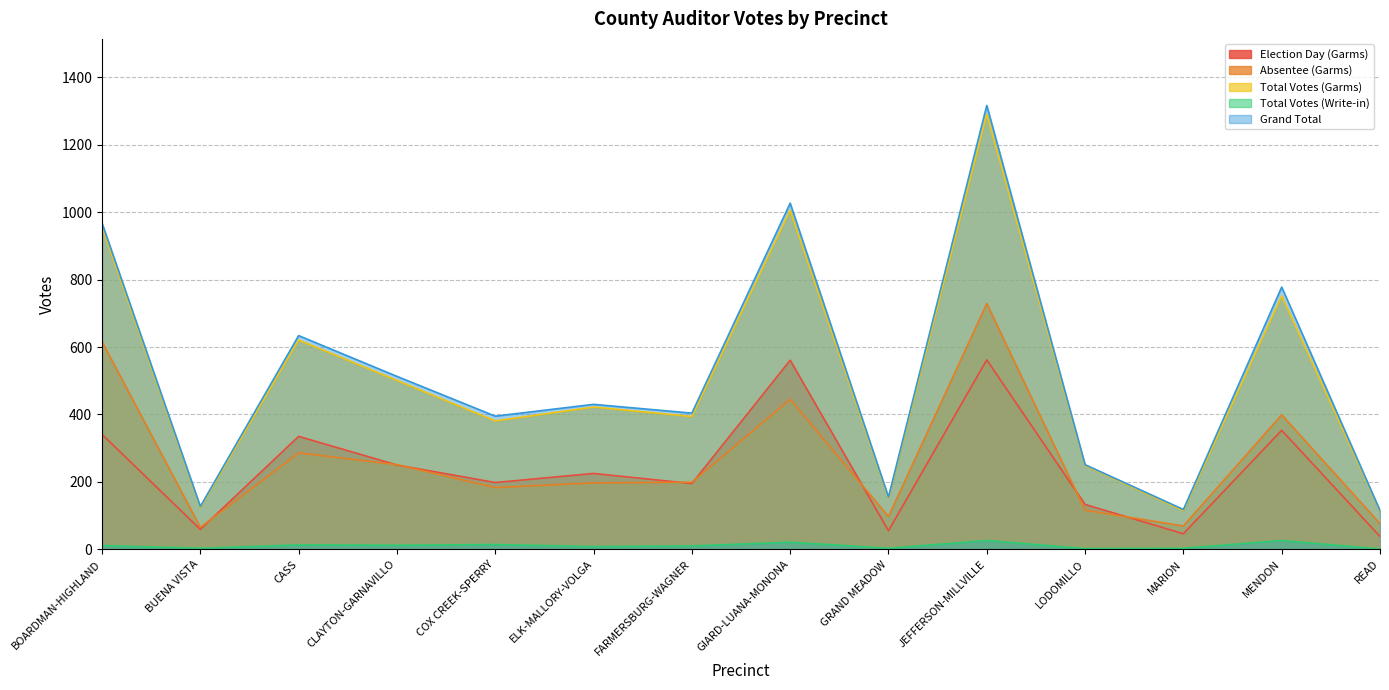

Which series changed the most between BUENA VISTA and MARION?

Election Day (Garms)